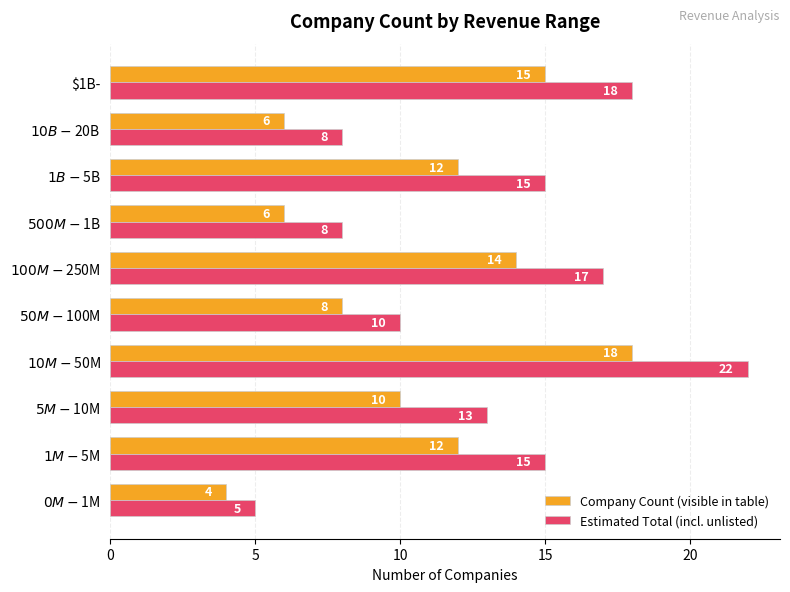

How many distinct data groups are displayed?

2